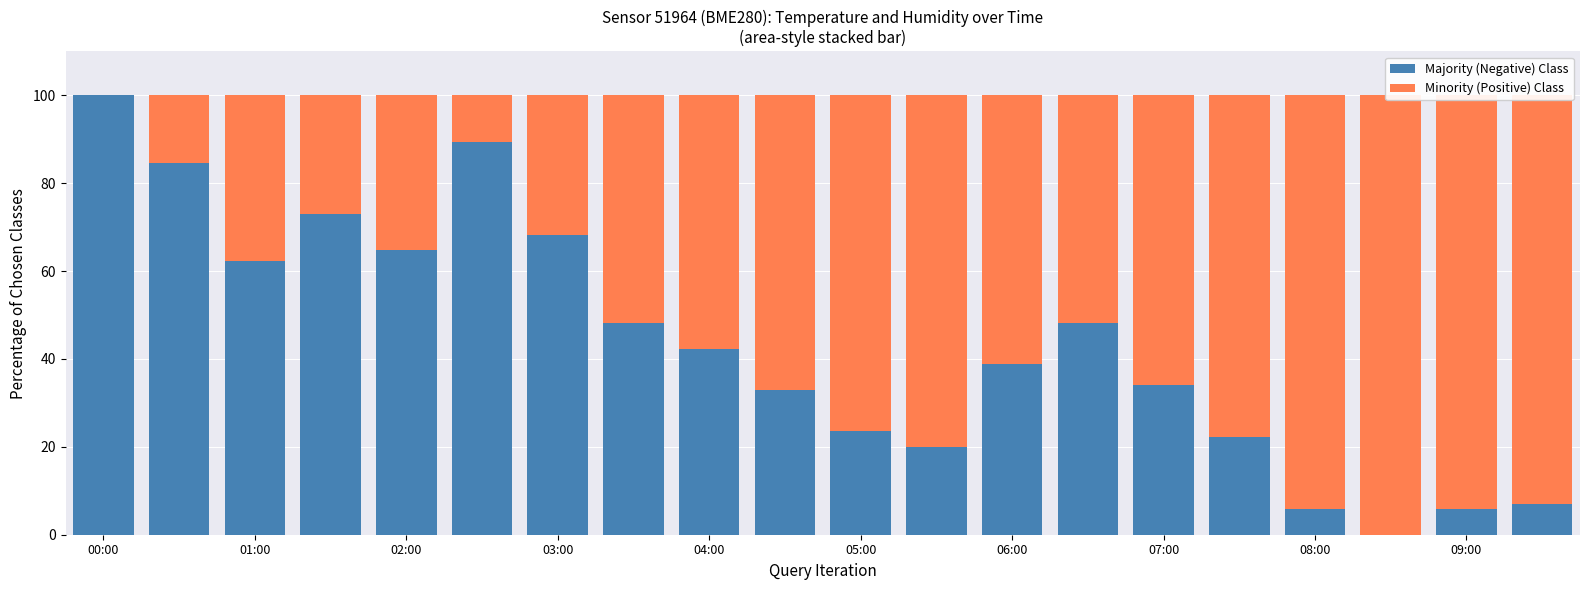

Between 03:00 and 08:00, which is larger?

03:00